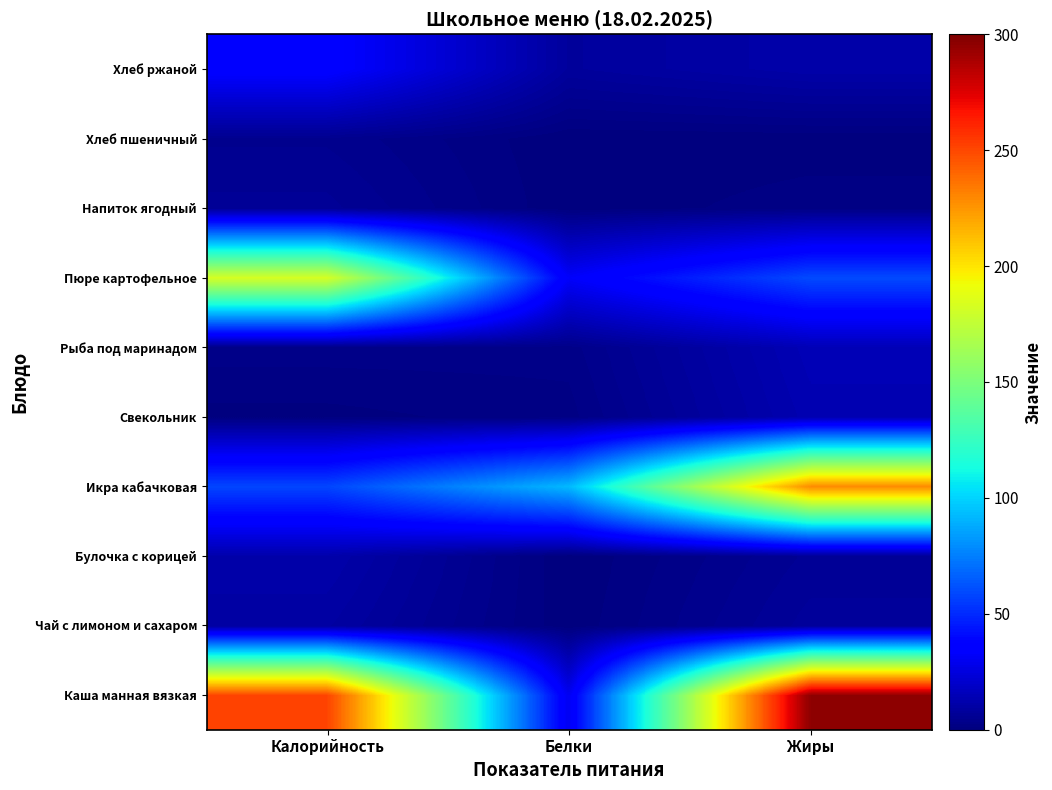

Which has a higher value, Жиры or Белки?

Жиры